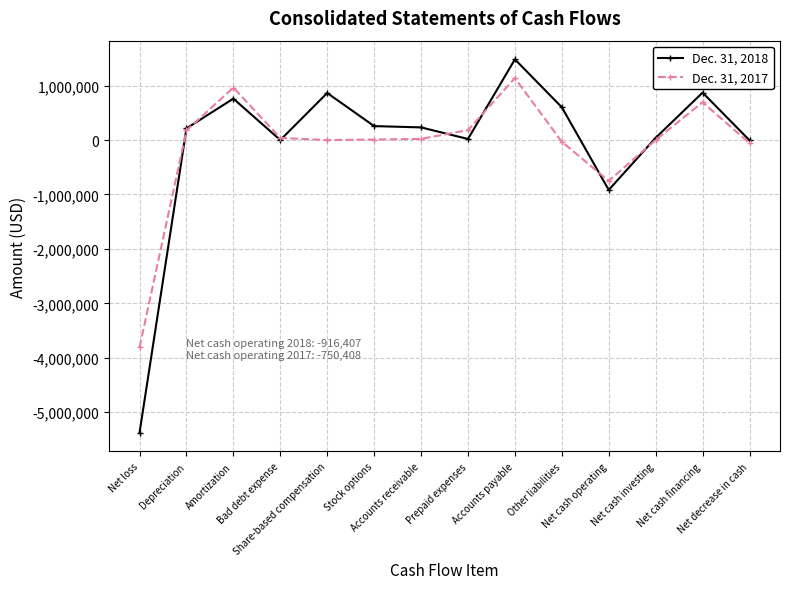

What is the difference between the highest and lowest values at Accounts payable?

345120